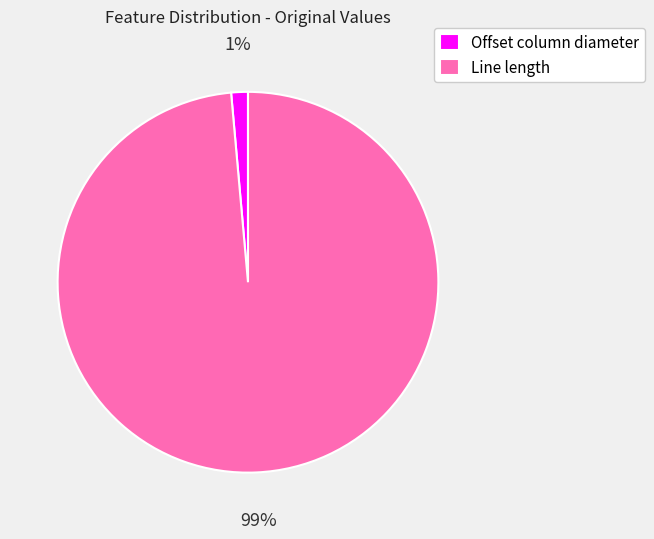

Combined, do Line length and Offset column diameter account for over 50%?

Yes